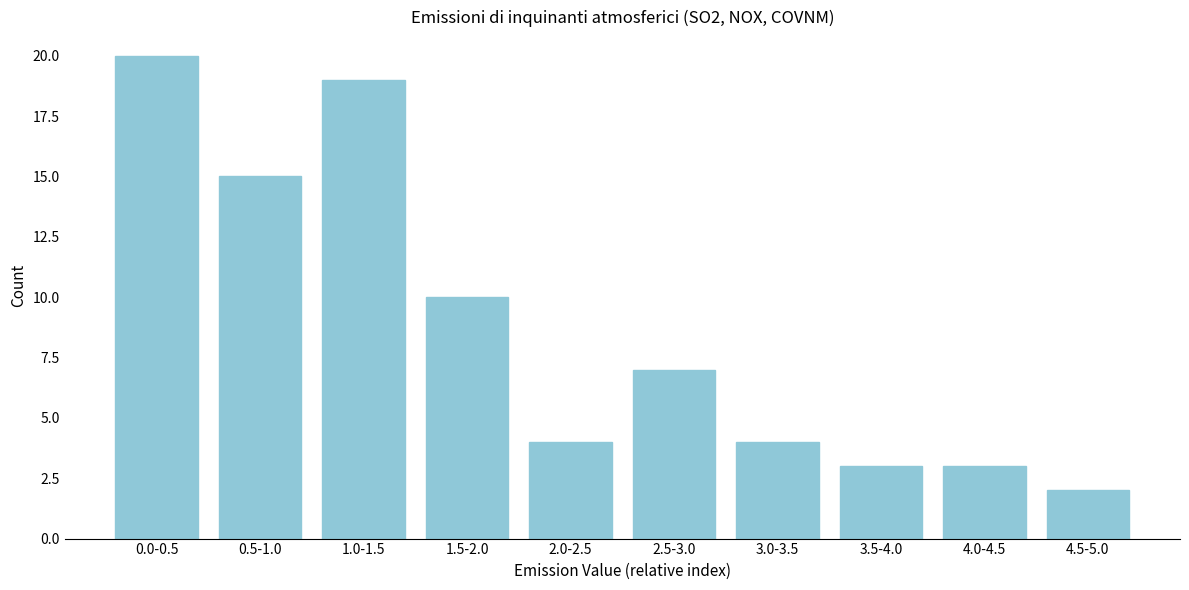

Reading left to right, extract all data points from this chart.

0.0-0.5=20	0.5-1.0=15	1.0-1.5=19	1.5-2.0=10	2.0-2.5=4	2.5-3.0=7	3.0-3.5=4	3.5-4.0=3	4.0-4.5=3	4.5-5.0=2